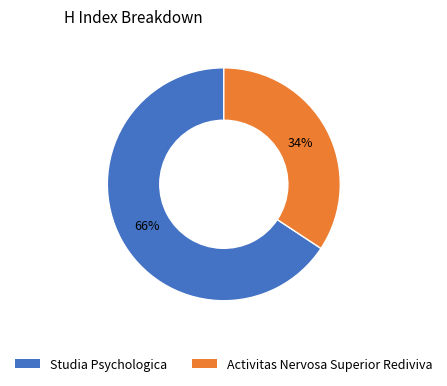

To the nearest percent, what is the combined percentage of Activitas Nervosa Superior Rediviva and Studia Psychologica?

100%